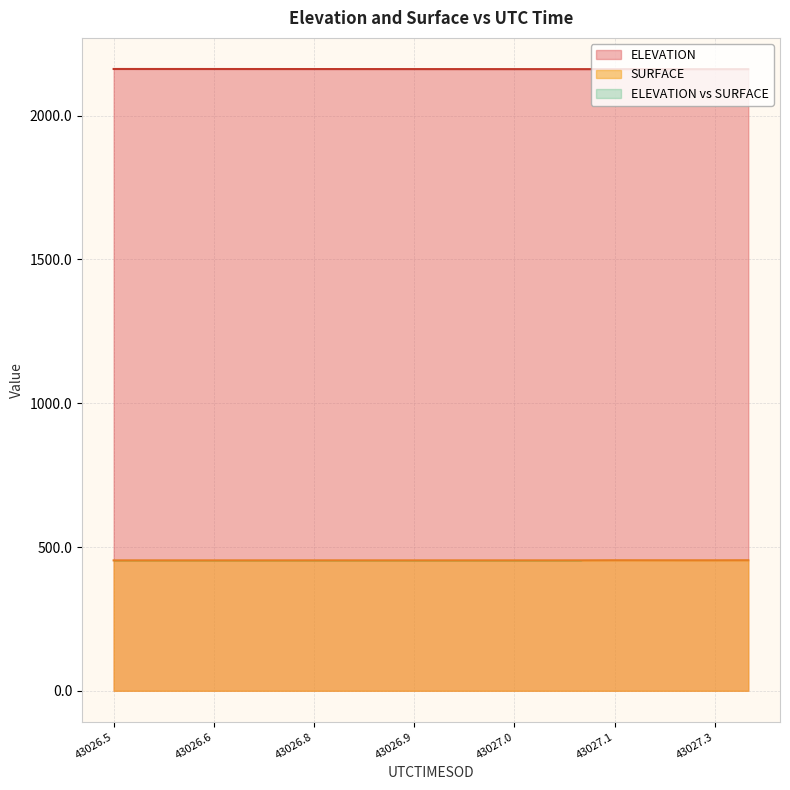

Reading right to left, what are all the values shown in this chart?

ELEVATION: 2161.8	2161.9	2161.9	2162.0	2162.0	2162.0	2162.1	2162.1	2162.1	2162.2	2162.2	2162.3	2162.3	2162.3	2162.4	2162.4	2162.5	2162.5	2162.5	2162.6
SURFACE: 454.1	453.8	453.8	453.9	454.0	453.7	453.6	453.6	453.6	453.6	453.6	453.6	453.6	453.6	453.6	453.6	453.6	453.6	453.6	453.6